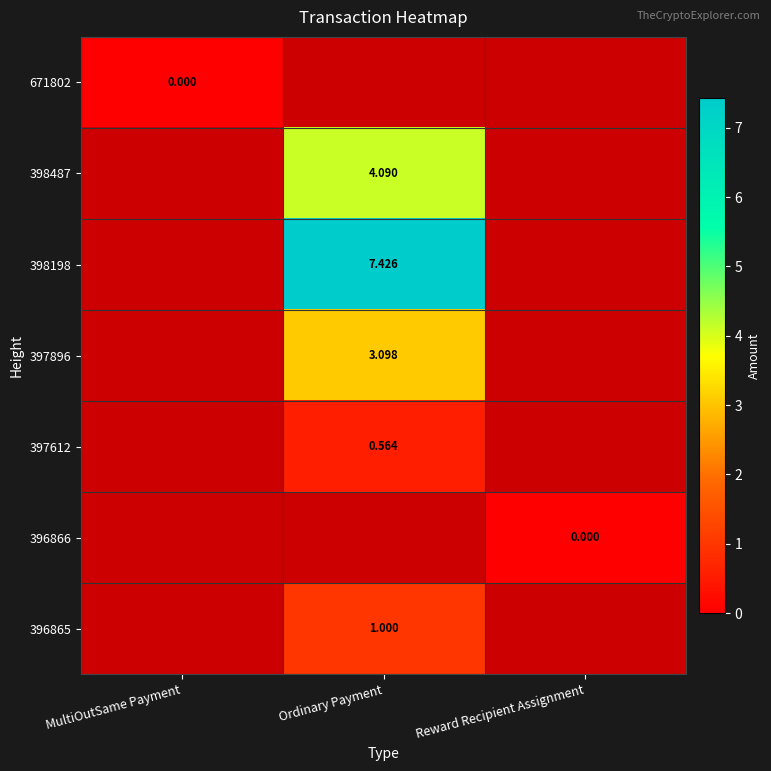

At which label does 671802 reach its minimum?

MultiOutSame Payment